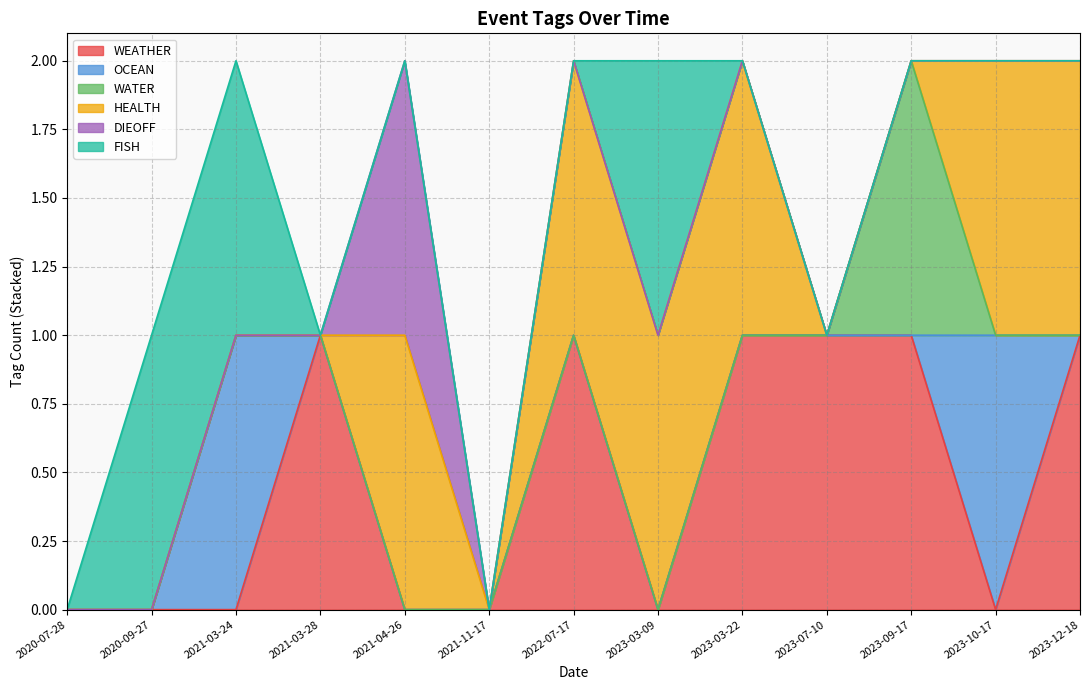

The FISH series shows 1 at 2020-07-28. True or false?

False